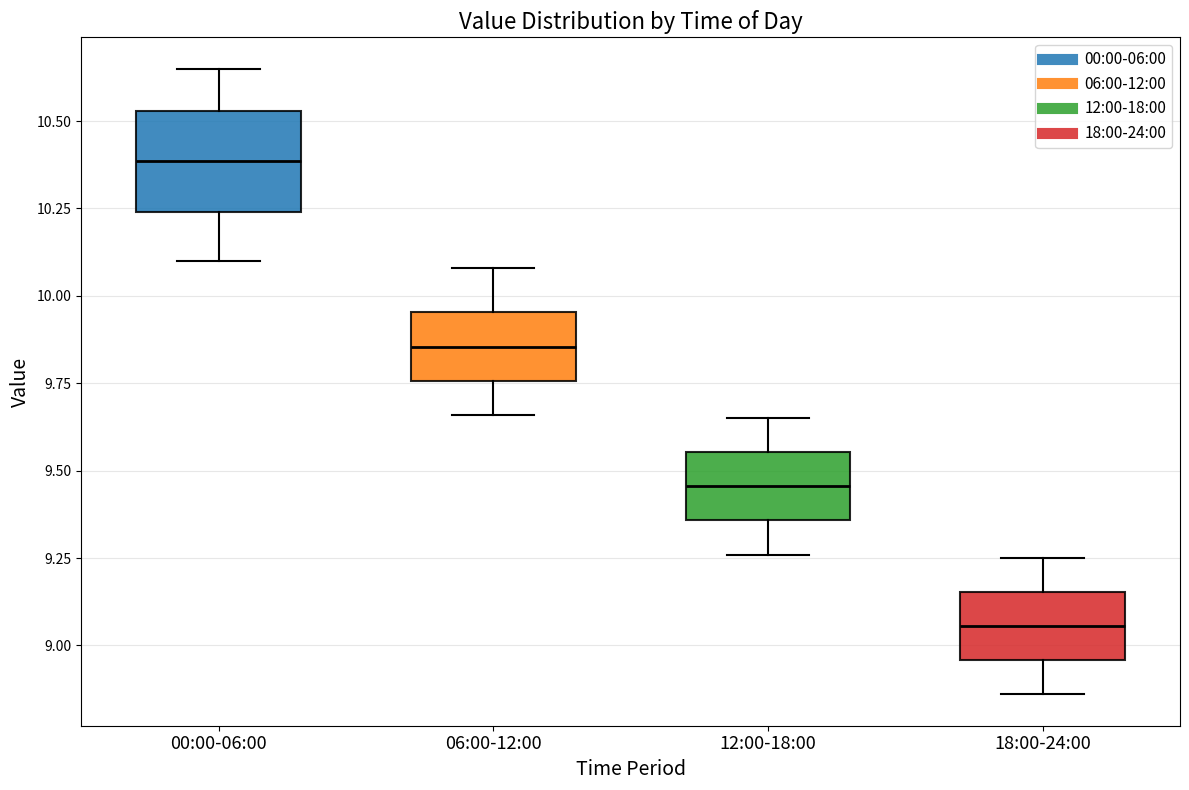

Where is the upper edge of the box for 18:00-24:00 on the y-axis? The values are not printed on the chart, so give them approximately, as read against the axis.

9.15